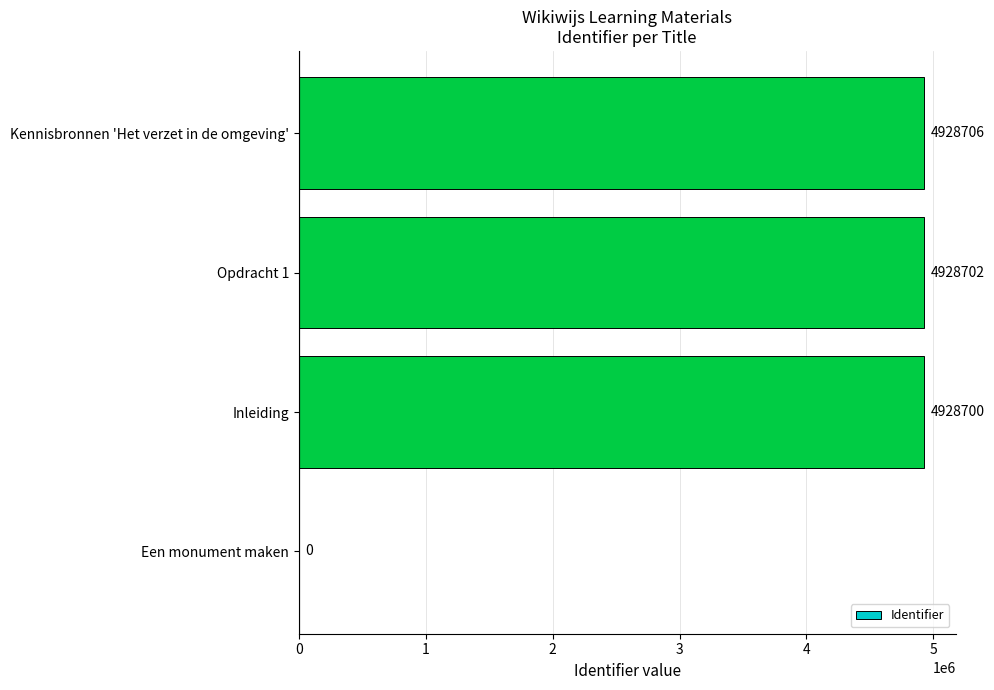

How many values are above zero?

3